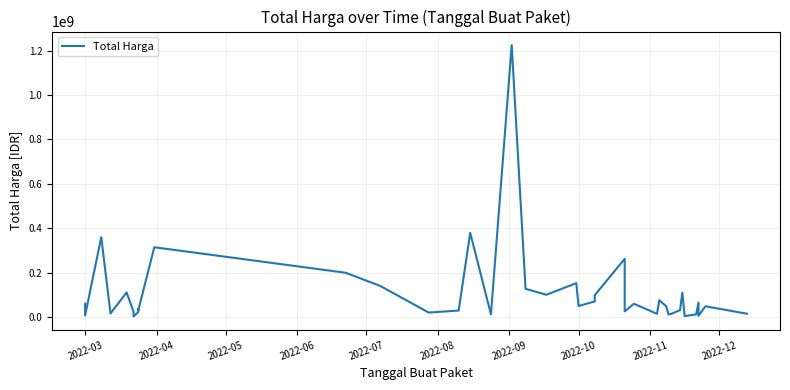

Count the number of values greater than 48140000.

19